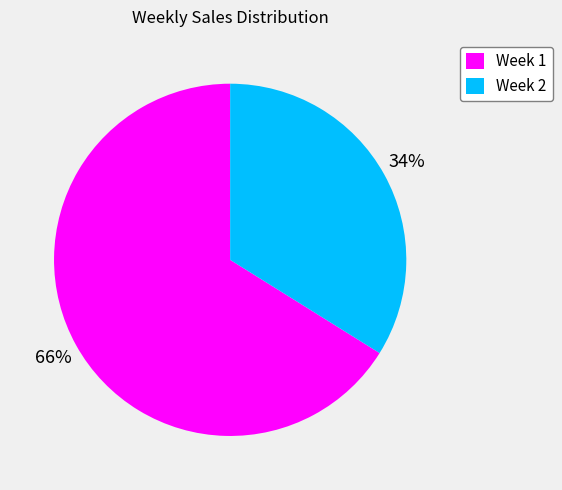

Is there a majority slice in this chart?

Yes